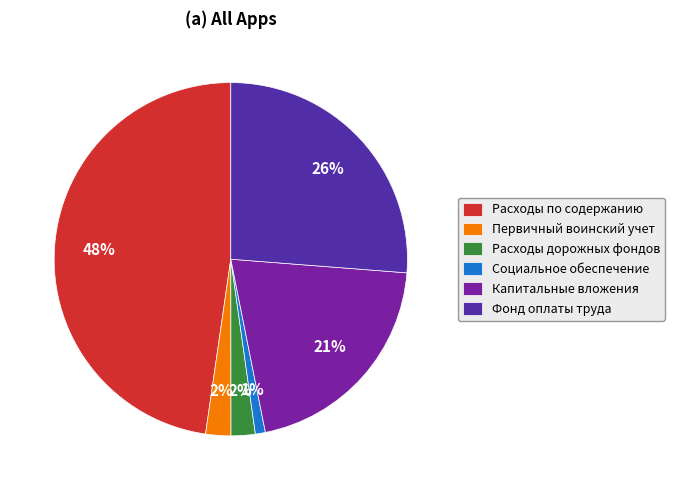

Is there any slice that represents more than half of the pie?

No